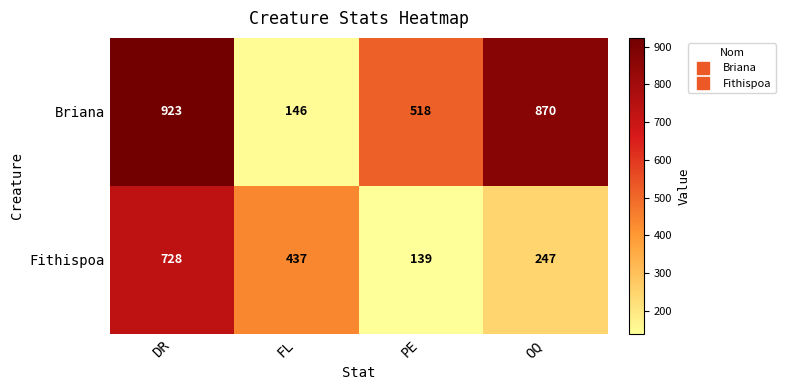

What is the minimum value shown in the chart?

139